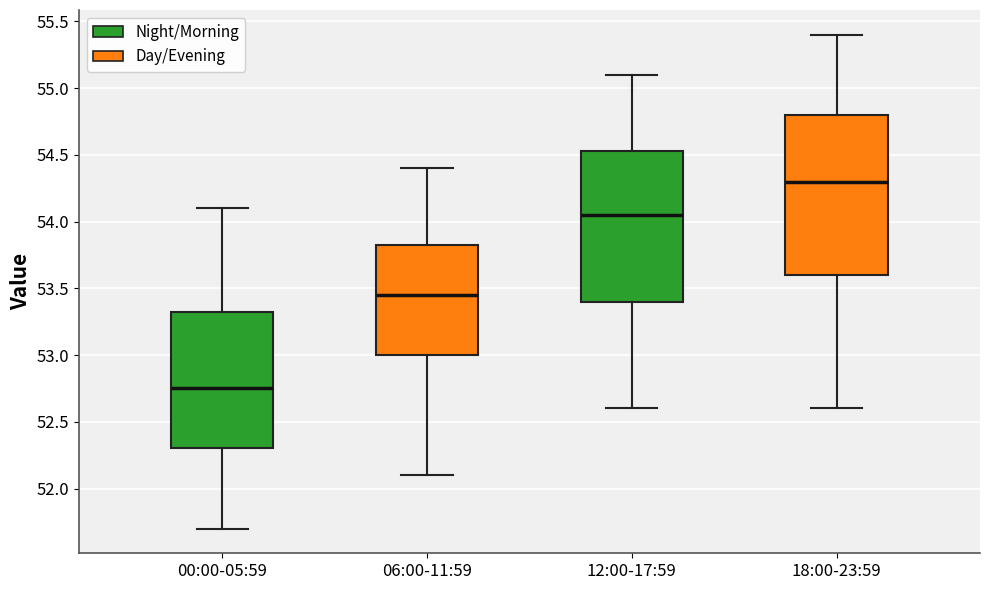

Reading left to right, transcribe this box plot: for each box, give where its median line is, the range the box spans, and where its two whiskers end, as read against the y-axis. The values are not printed on the chart, so give them approximately, as read against the axis.

00:00-05:59: median 52.75, box 52.30 to 53.35, whiskers 51.70 to 54.10
06:00-11:59: median 53.45, box 53.00 to 53.85, whiskers 52.10 to 54.40
12:00-17:59: median 54.05, box 53.40 to 54.55, whiskers 52.60 to 55.10
18:00-23:59: median 54.30, box 53.60 to 54.80, whiskers 52.60 to 55.40